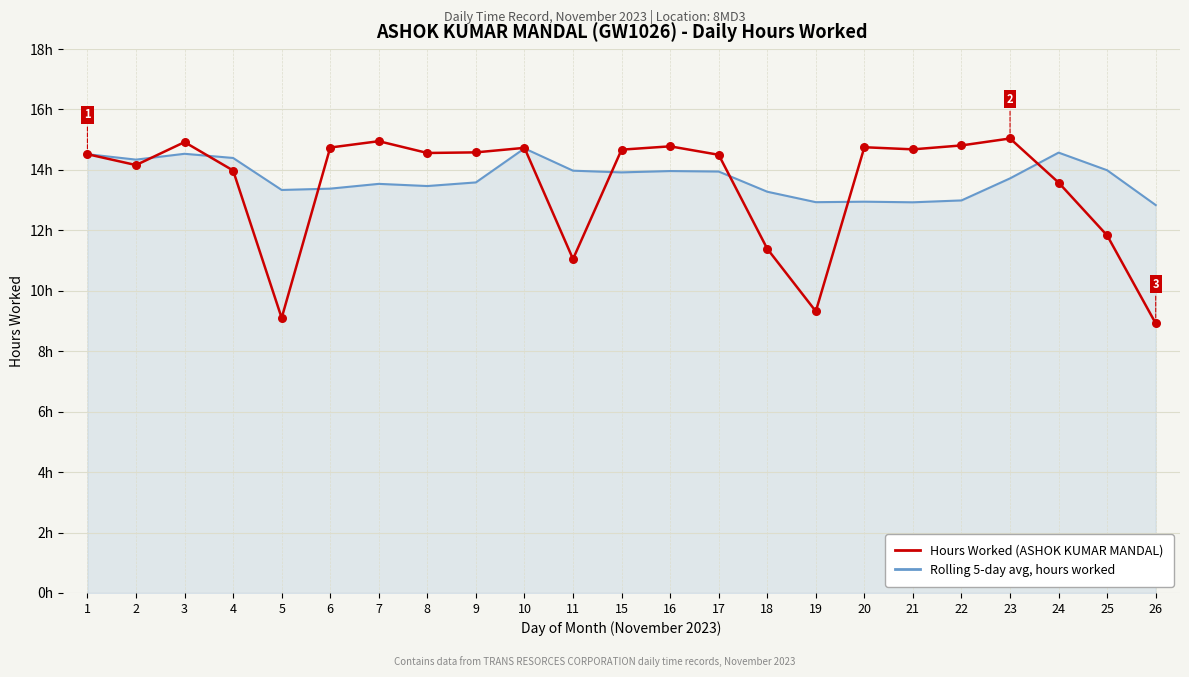

Is the value of Rolling 5-day avg, hours worked at 16 greater than the value of Hours Worked (ASHOK KUMAR MANDAL) at 11?

Yes